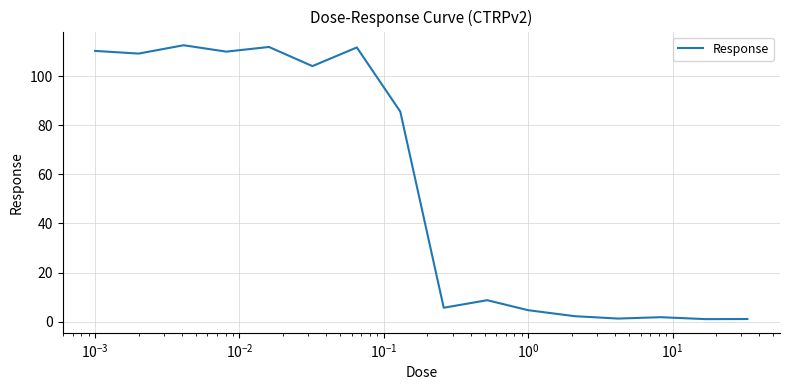

What is the maximum value shown in the chart?

112.6